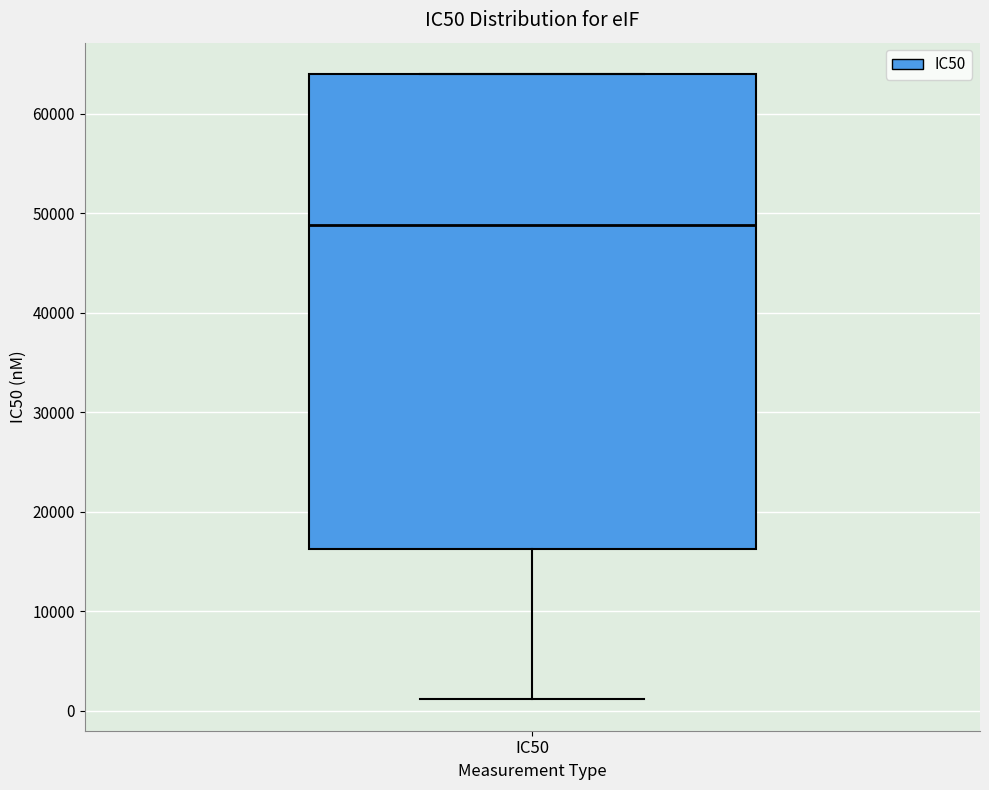

Transcribe this box plot: give where the median line is, the range the box spans, and where the two whiskers end, as read against the y-axis. The values are not printed on the chart, so give them approximately, as read against the axis.

median 49000, box 16000 to 64000, whiskers 1000 to 64000